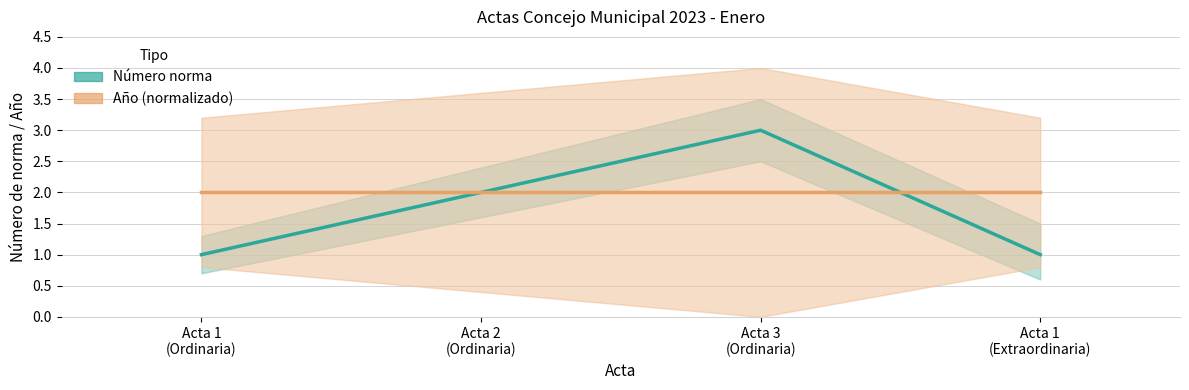

At which label does Año (normalizado) reach its peak?

Acta 1
(Ordinaria)